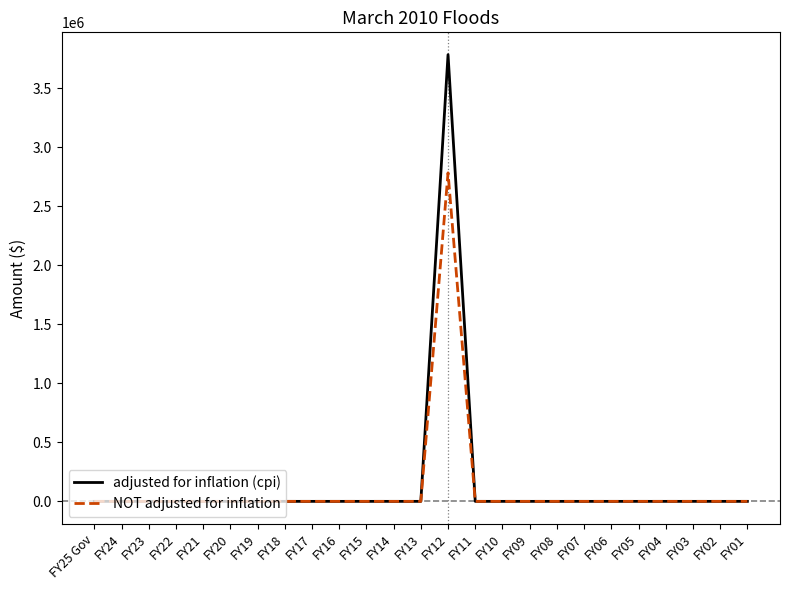

At which label does NOT adjusted for inflation reach its peak?

FY12